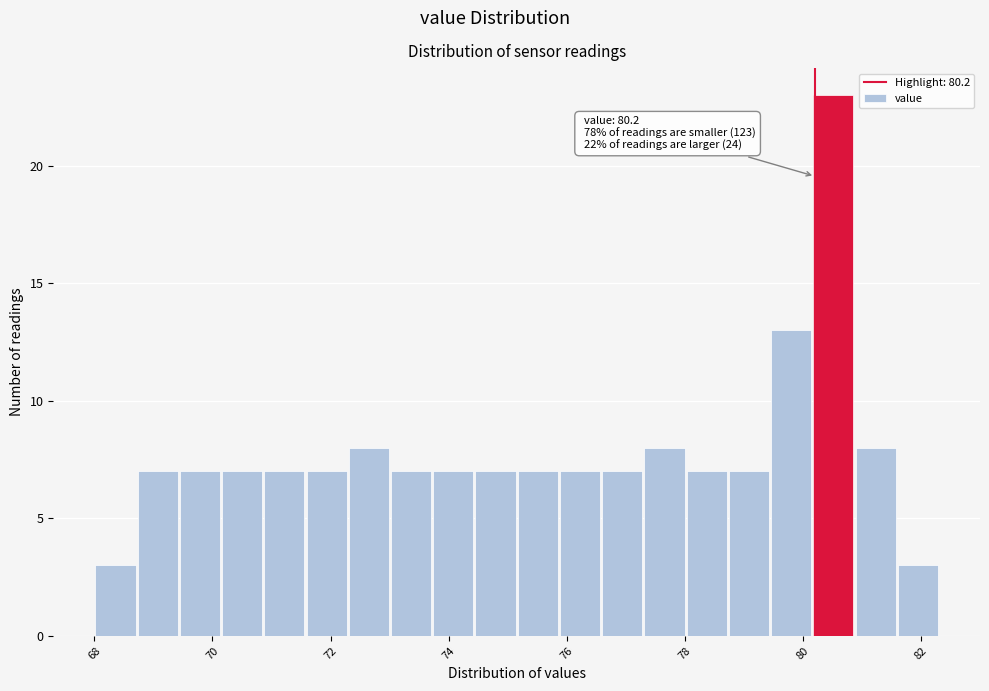

Around what value on the x-axis is the tallest bar? Give the approximate position of its centre, as read against the axis.

80.6